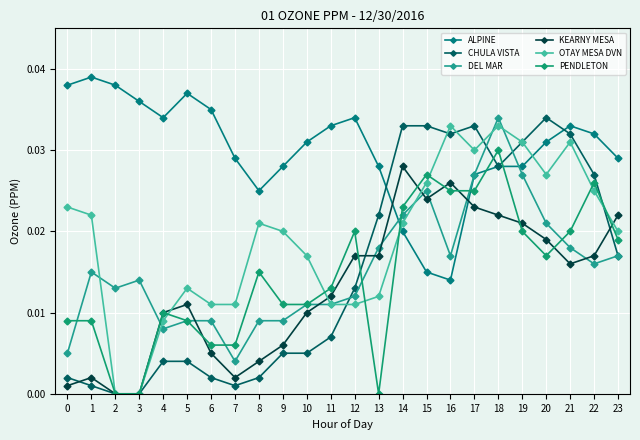

After their last crossing, which series has the higher values: CHULA VISTA or PENDLETON?

PENDLETON